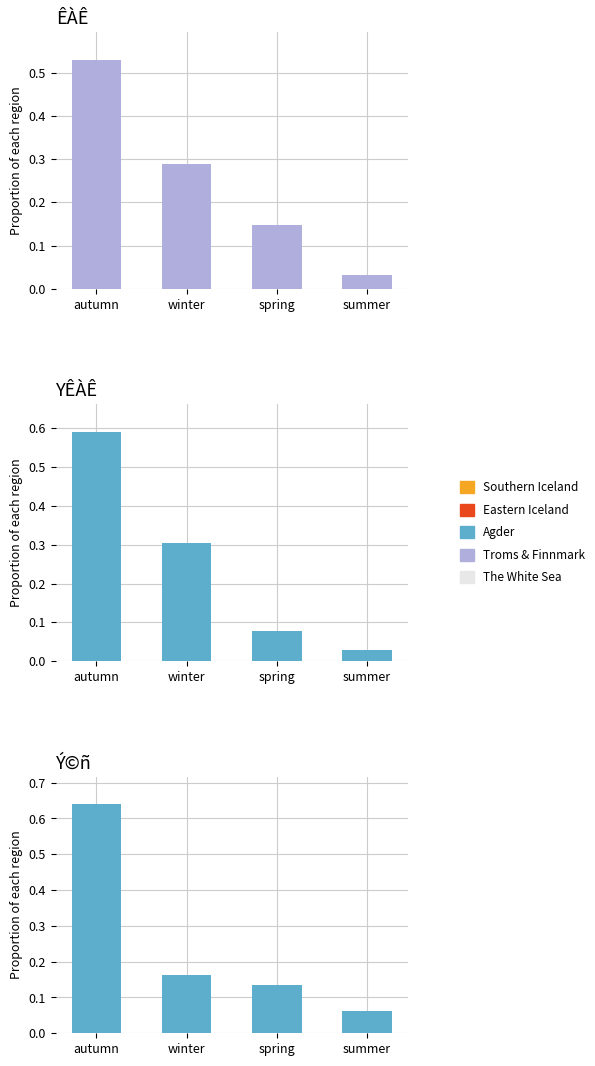

Between winter and summer, which is larger?

winter